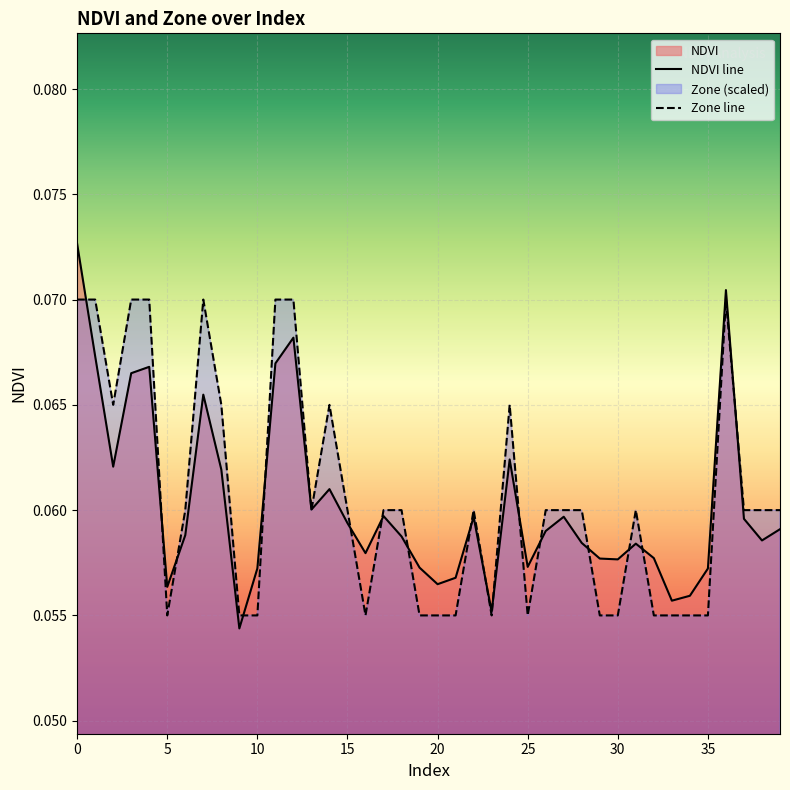

True or false: NDVI has more than 2 interior local peaks.

True